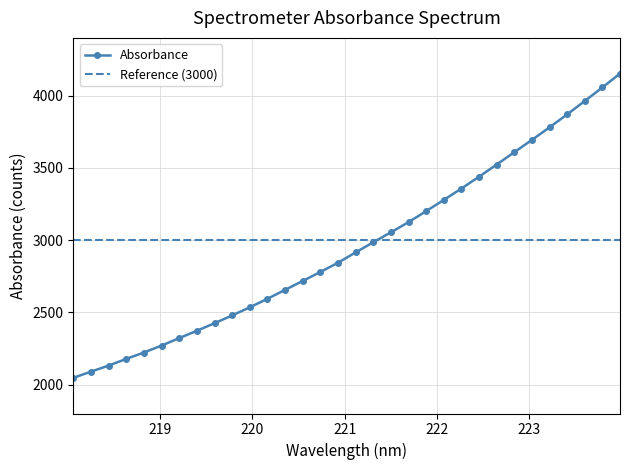

True or false: the data shows 1850.8 at 220.5444.

False